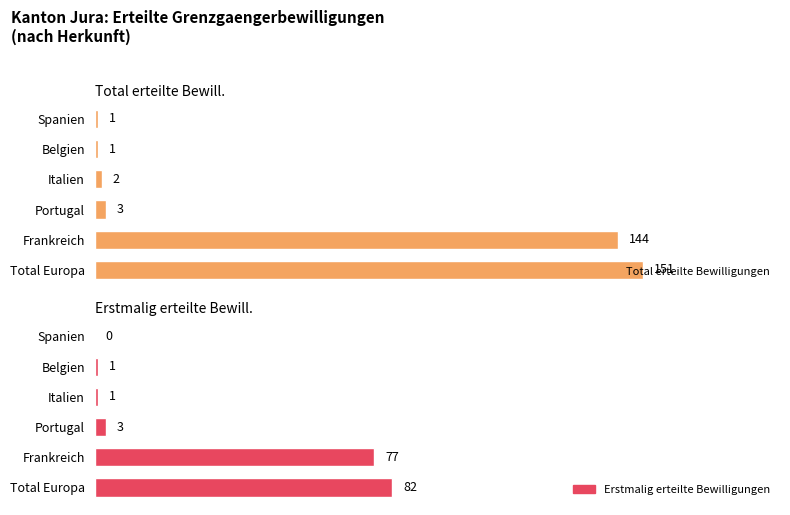

Rank the categories by Total erteilte Bewilligungen value from lowest to highest.

Belgien, Spanien, Italien, Portugal, Frankreich, Total Europa